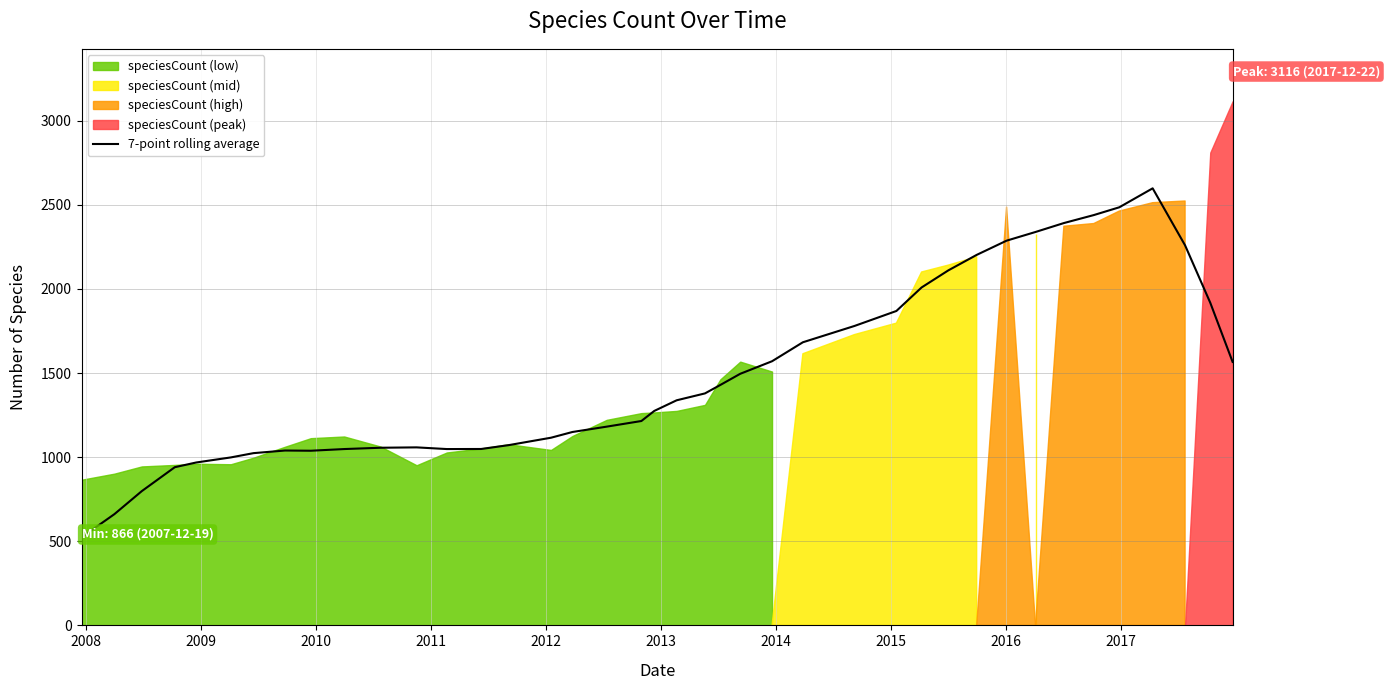

What is the highest value of the 7-point rolling average series?

2598.3